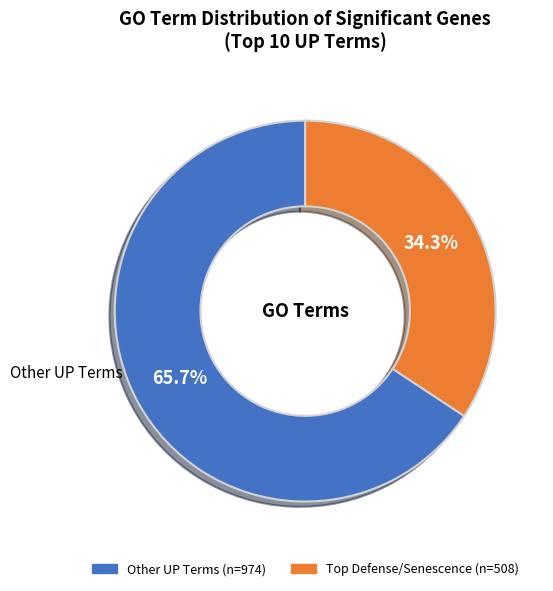

Does any single category account for the majority?

Yes